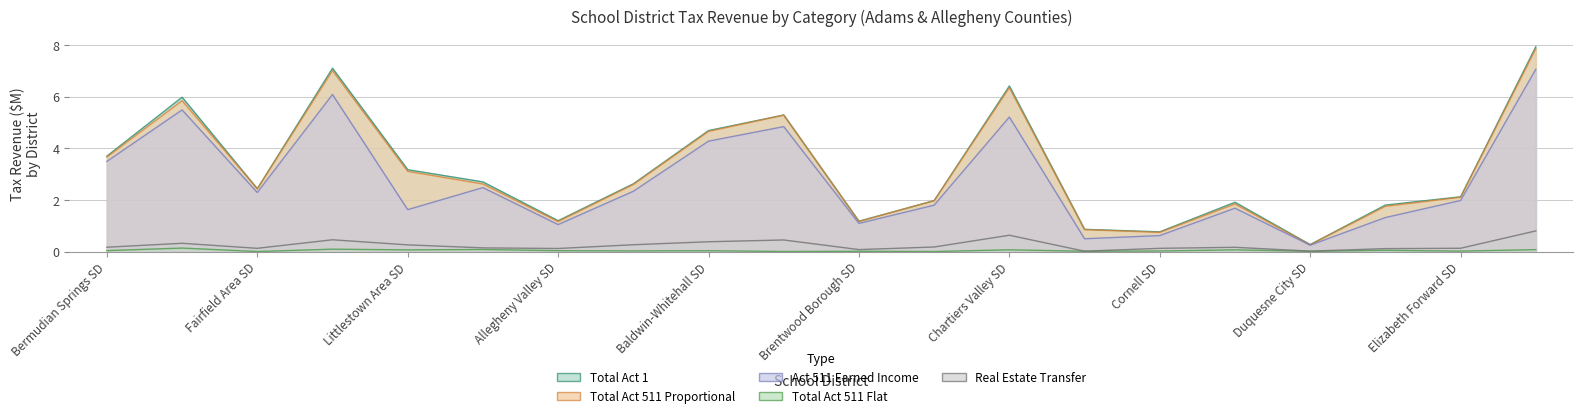

Is it true that Total Act 511 Flat equals 0.0 at Chartiers Valley SD?

False